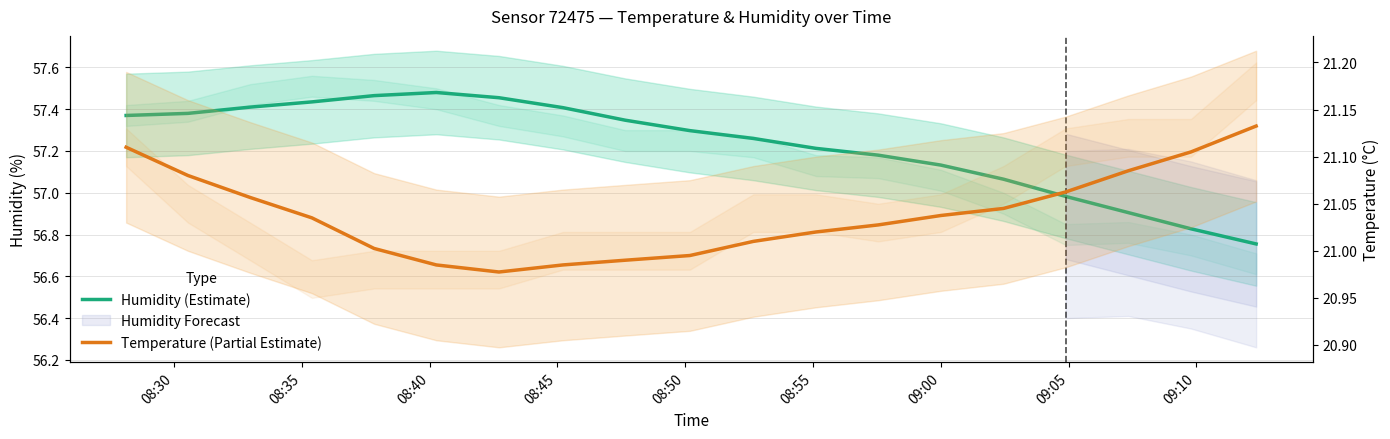

True or false: Humidity (Estimate) has a value of 16.0 at 09:00.

False